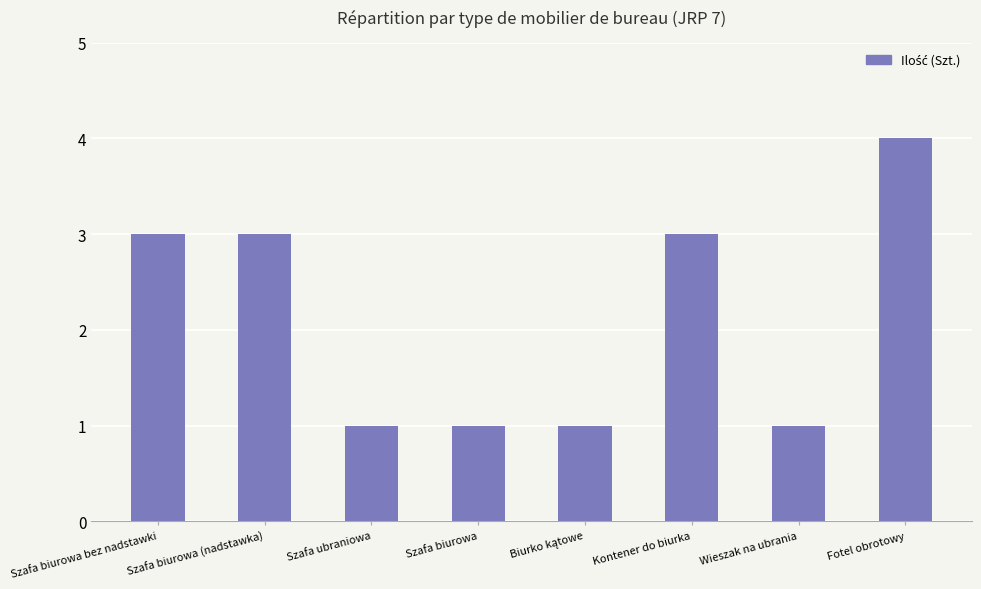

What is the sum of the values at Kontener do biurka and Szafa biurowa?

4